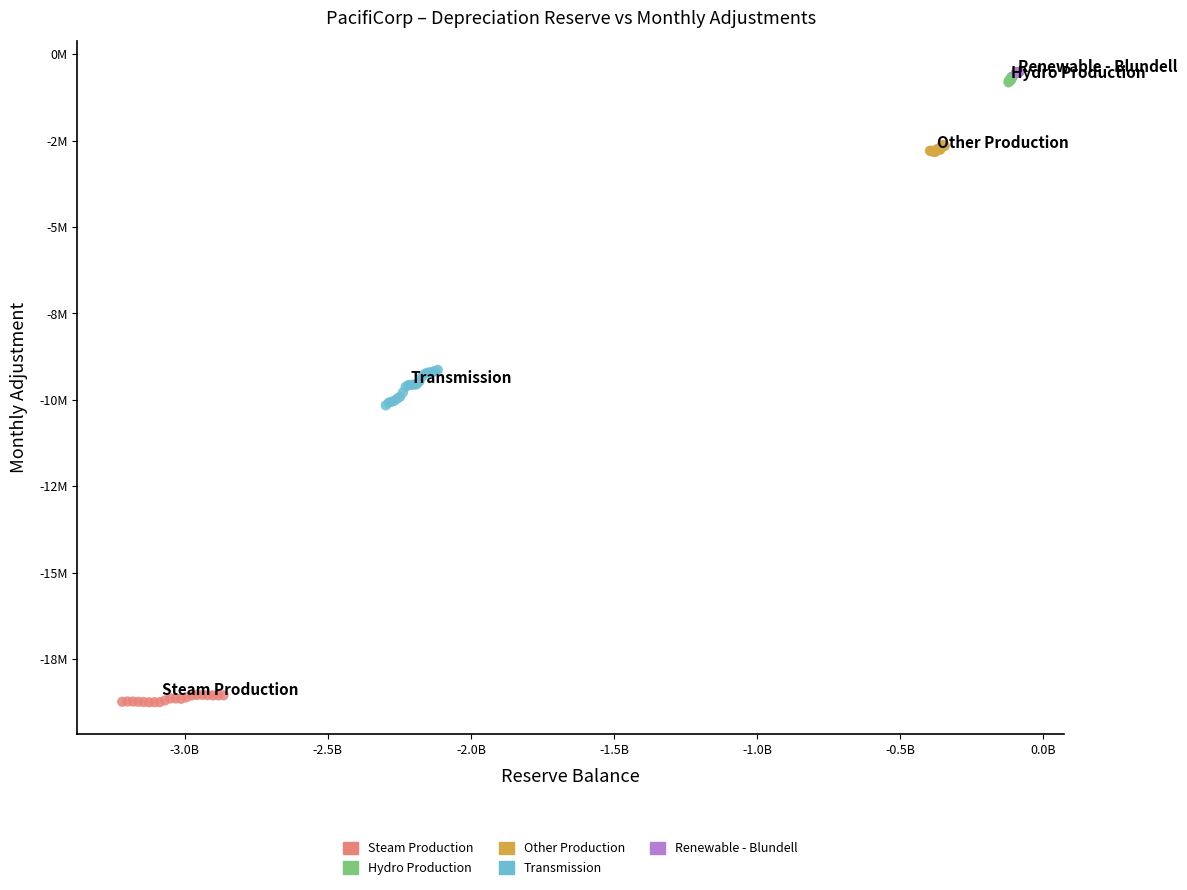

Which series has the largest Y range (max minus min)?

Transmission